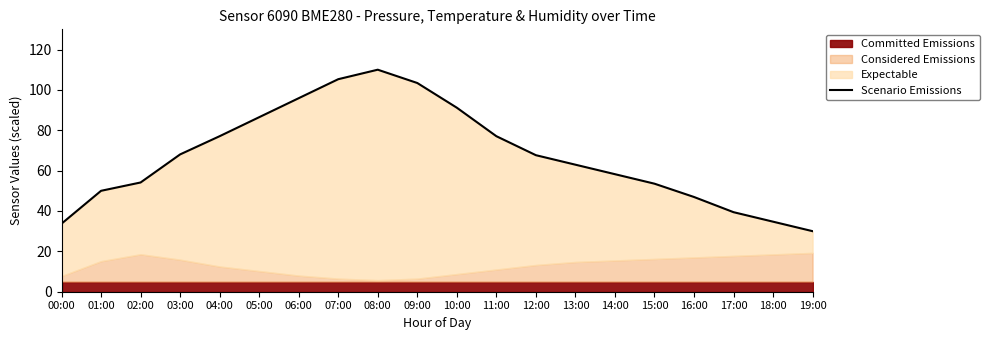

Which has a higher value, 00:00 or 15:00?

15:00